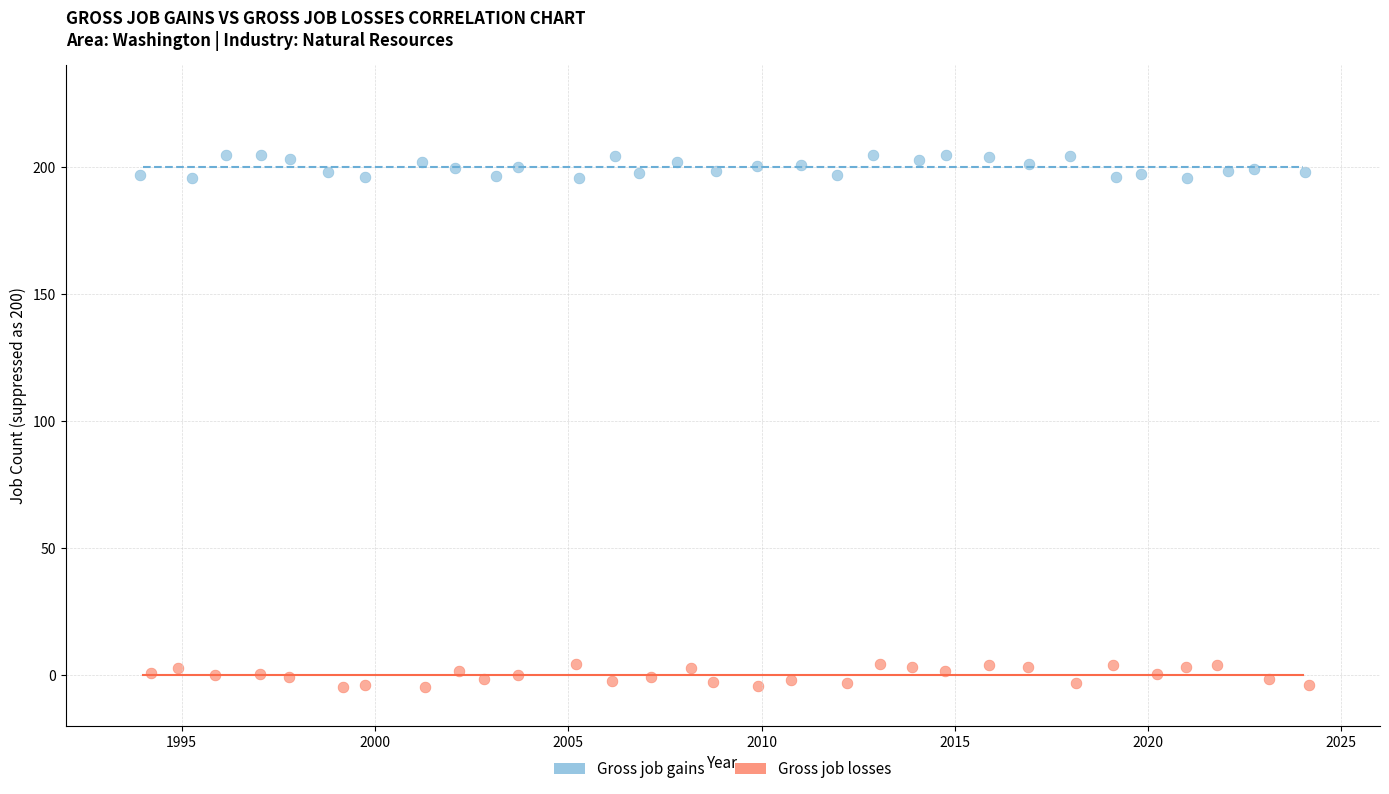

Which series reaches the minimum Y coordinate?

Gross job losses